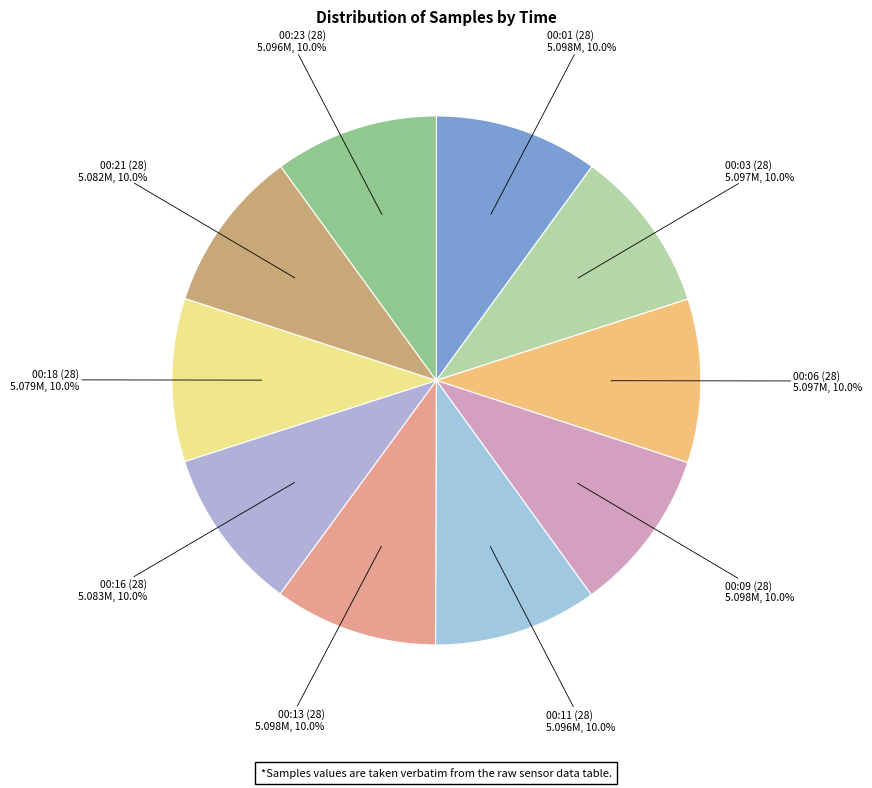

What is the ratio of the value at 00:23 (28) to the value at 00:13 (28)?

1.0